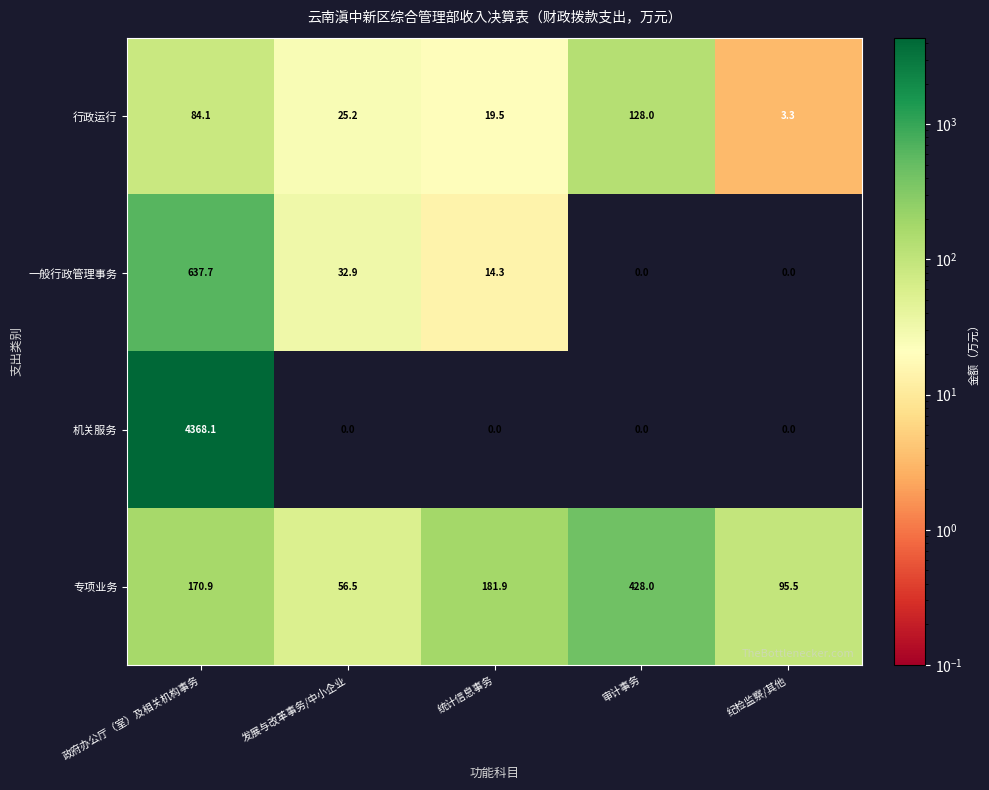

What is the greatest value displayed?

4368.1